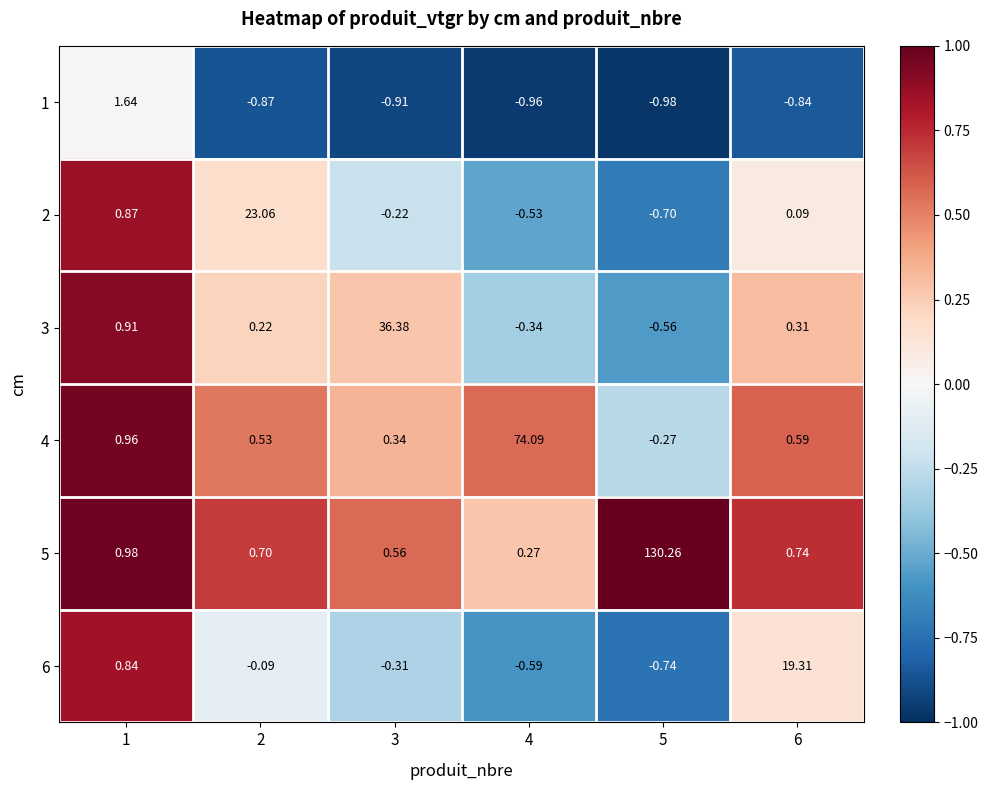

How many distinct data groups are displayed?

6